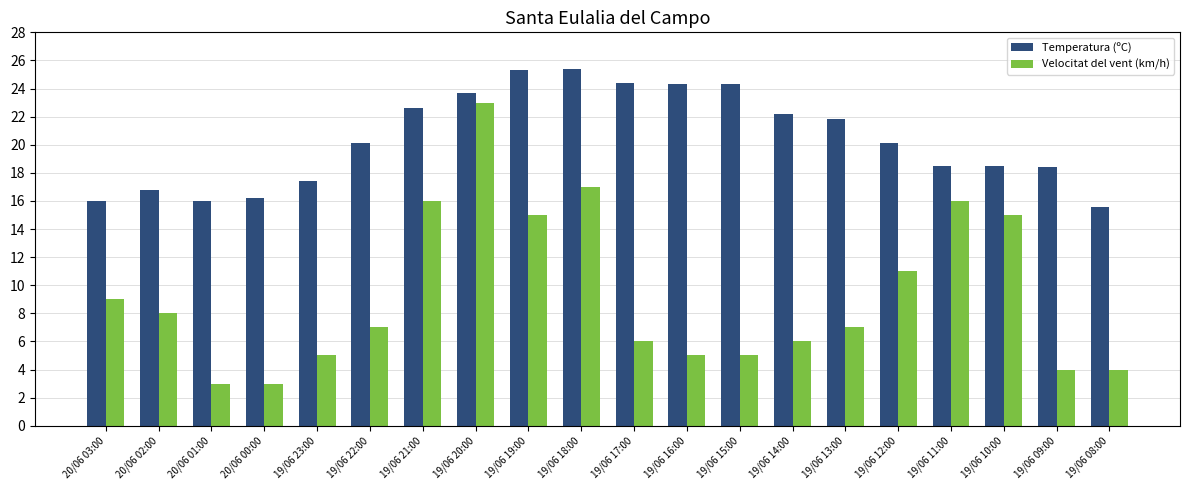

The value of Temperatura (ºC) at 19/06 10:00 is 18.5. True or false?

True